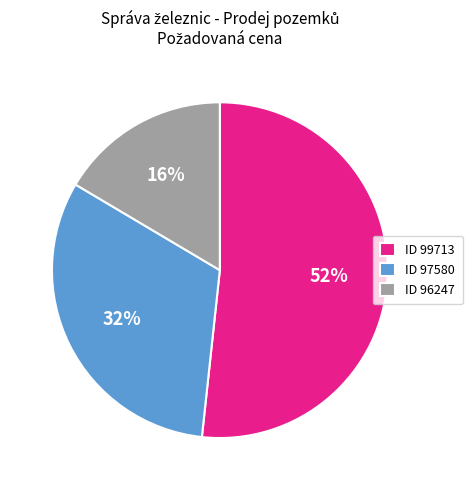

Do ID 97580 and ID 96247 together represent more than half of the pie?

No